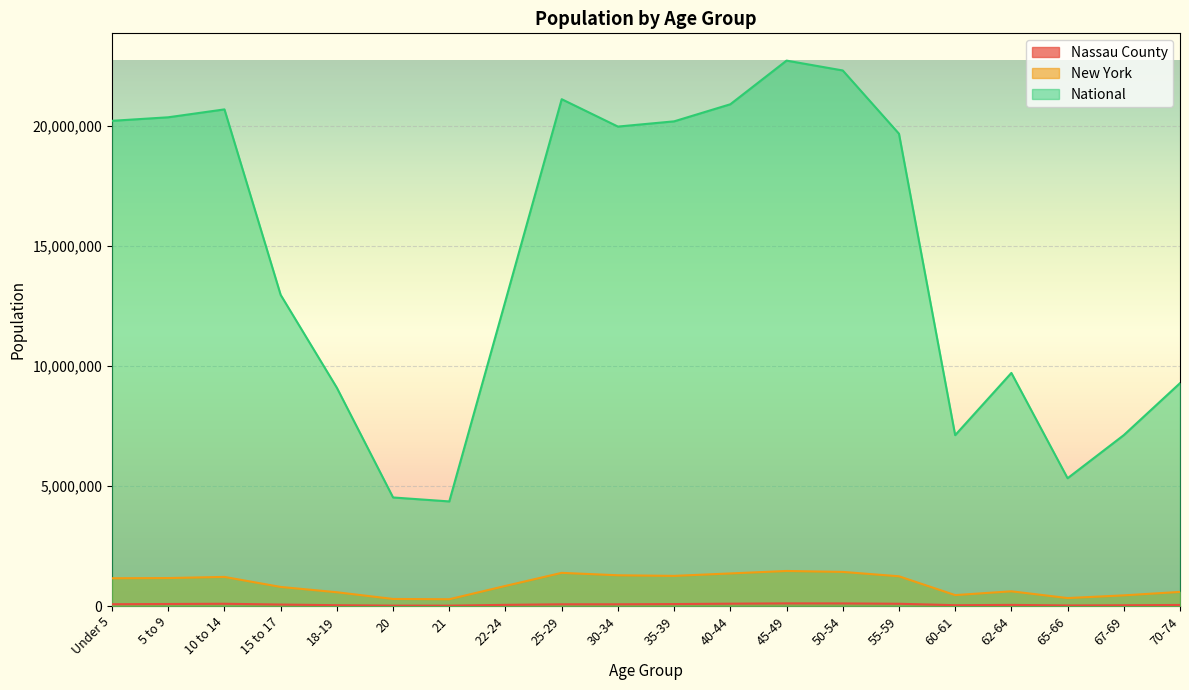

Reading right to left, what are all the values shown in this chart?

Nassau County: 42728	31836	23743	45458	33471	93403	108067	109918	97049	80583	71304	71252	47428	15515	16433	33390	60680	93607	83405	73888
New York: 587391	443051	330160	612267	453993	1237408	1419928	1458763	1355893	1254124	1279160	1380177	836256	281596	293083	572582	793696	1211456	1163955	1155822
National: 9278166	7115361	5319902	9704197	7113727	19664805	22298125	22708591	20890964	20179642	19962099	21101849	12712576	4354294	4519129	9086089	12954254	20677194	20348657	20201362